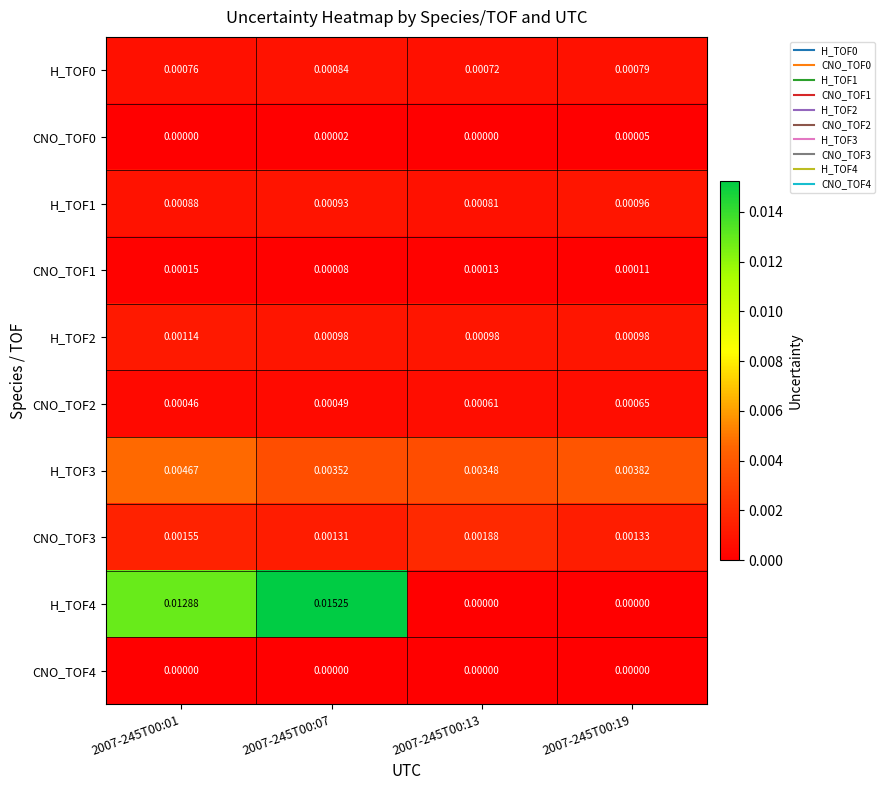

Which series has the largest total across all categories?

H_TOF4